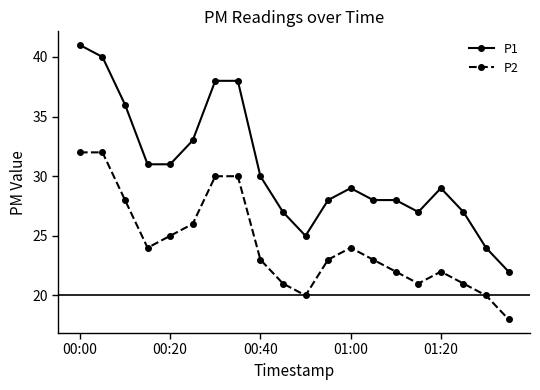

What is the highest value of the P2 series?

32